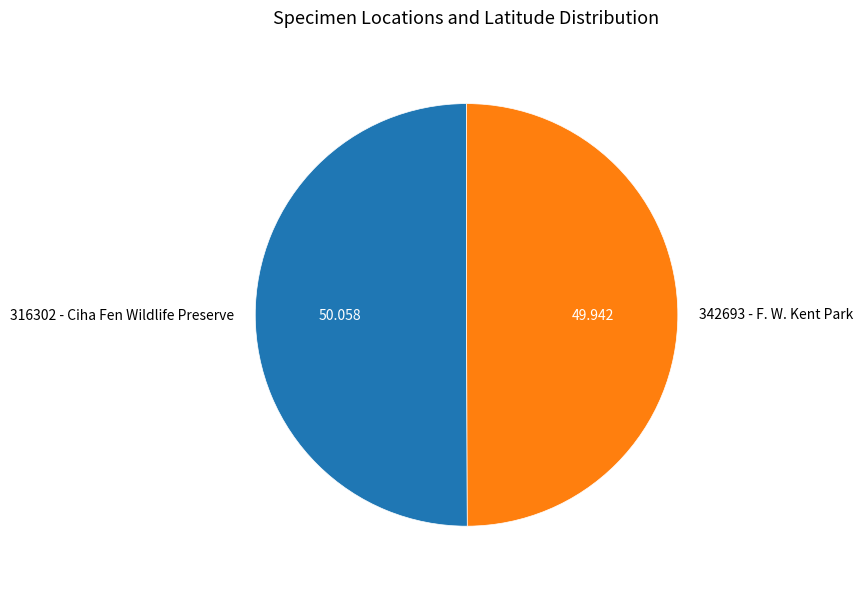

Combined, do 342693 - F. W. Kent Park and 316302 - Ciha Fen Wildlife Preserve account for over 50%?

Yes